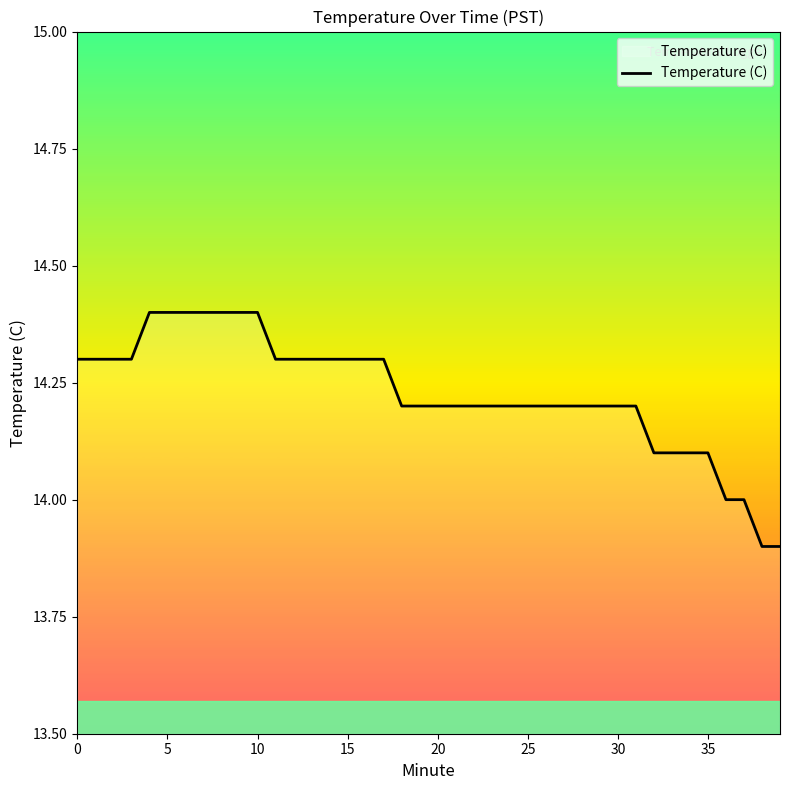

What is the smallest value displayed?

13.9